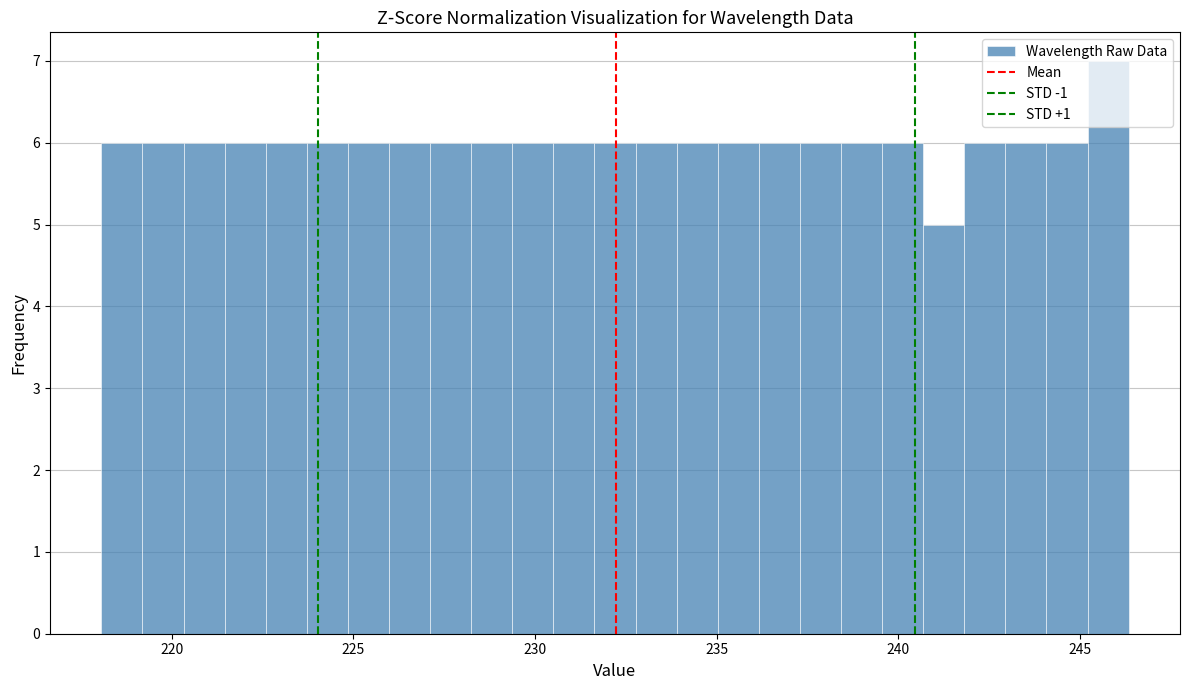

Read against the x-axis, roughly where is the centre of the tallest bar?

246.0